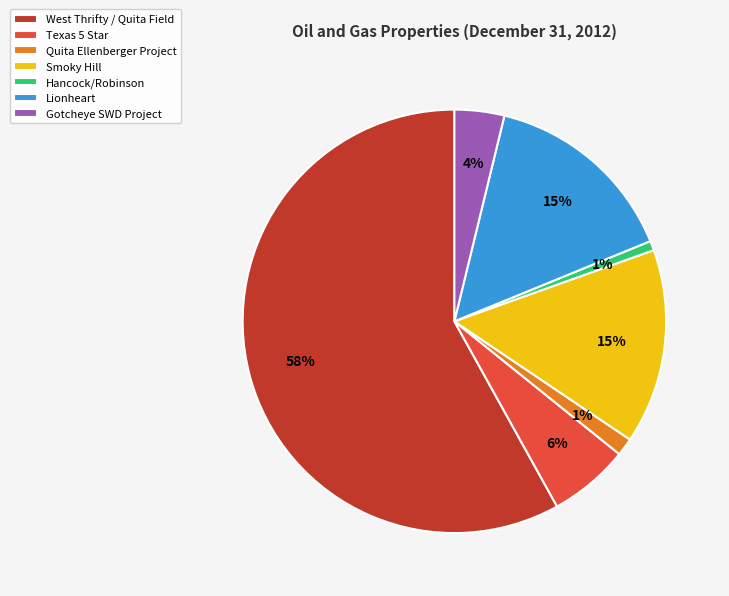

Do Hancock/Robinson and West Thrifty / Quita Field together represent more than half of the pie?

Yes